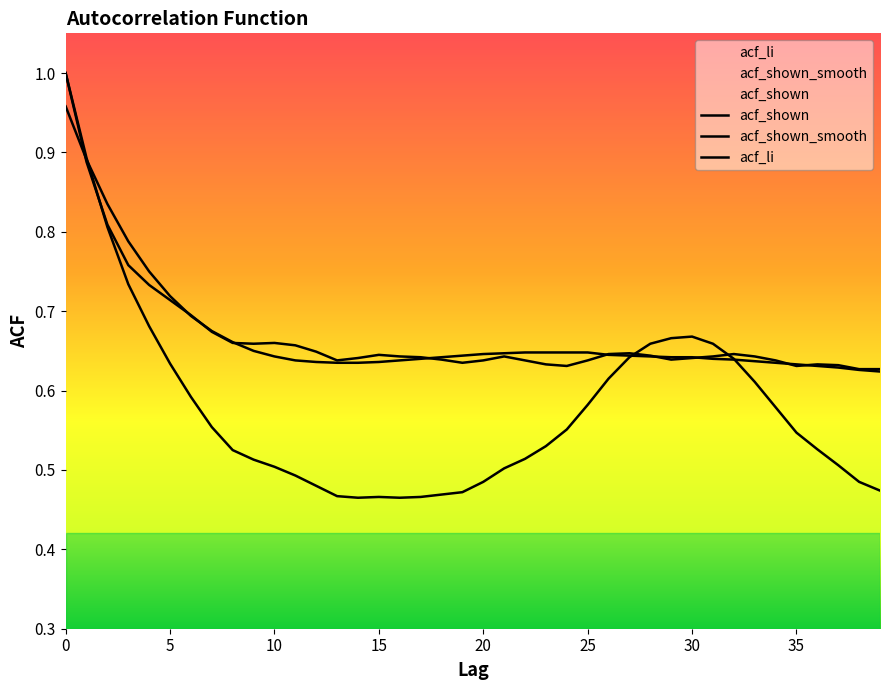

What is the difference between the second highest and minimum values in the acf_shown series?

0.3